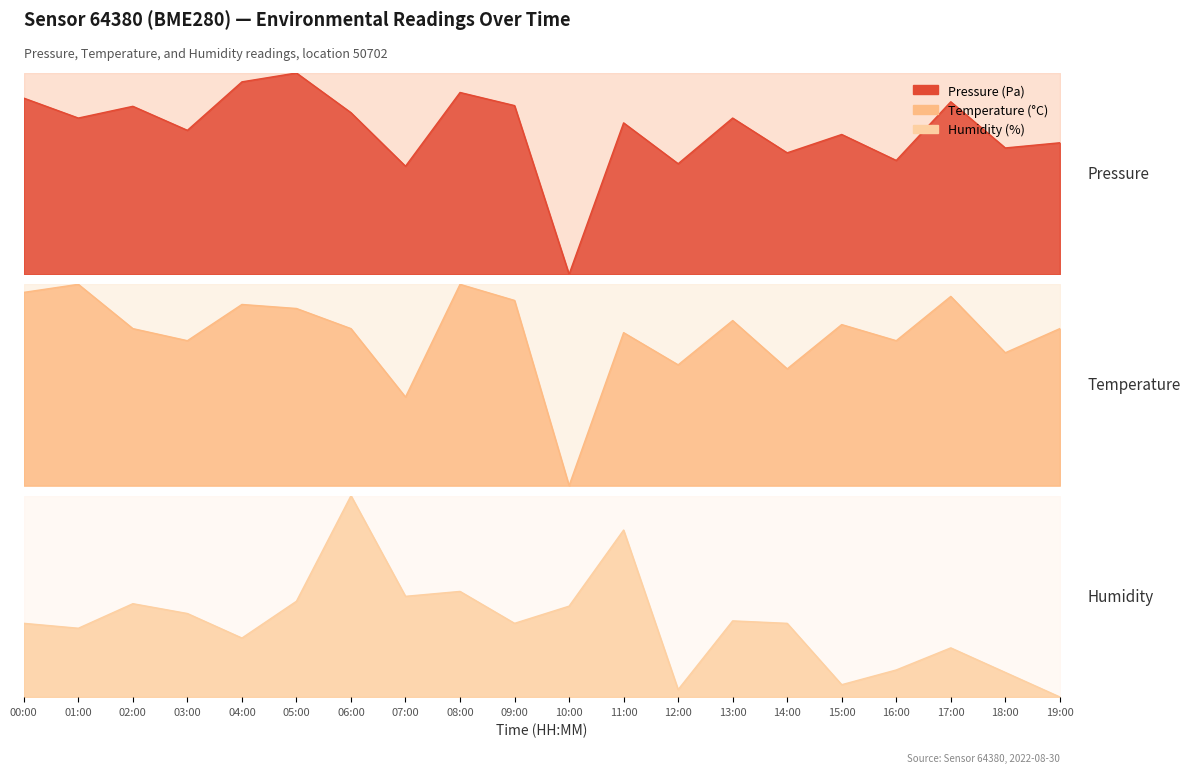

What position from the left is 19:00?

20